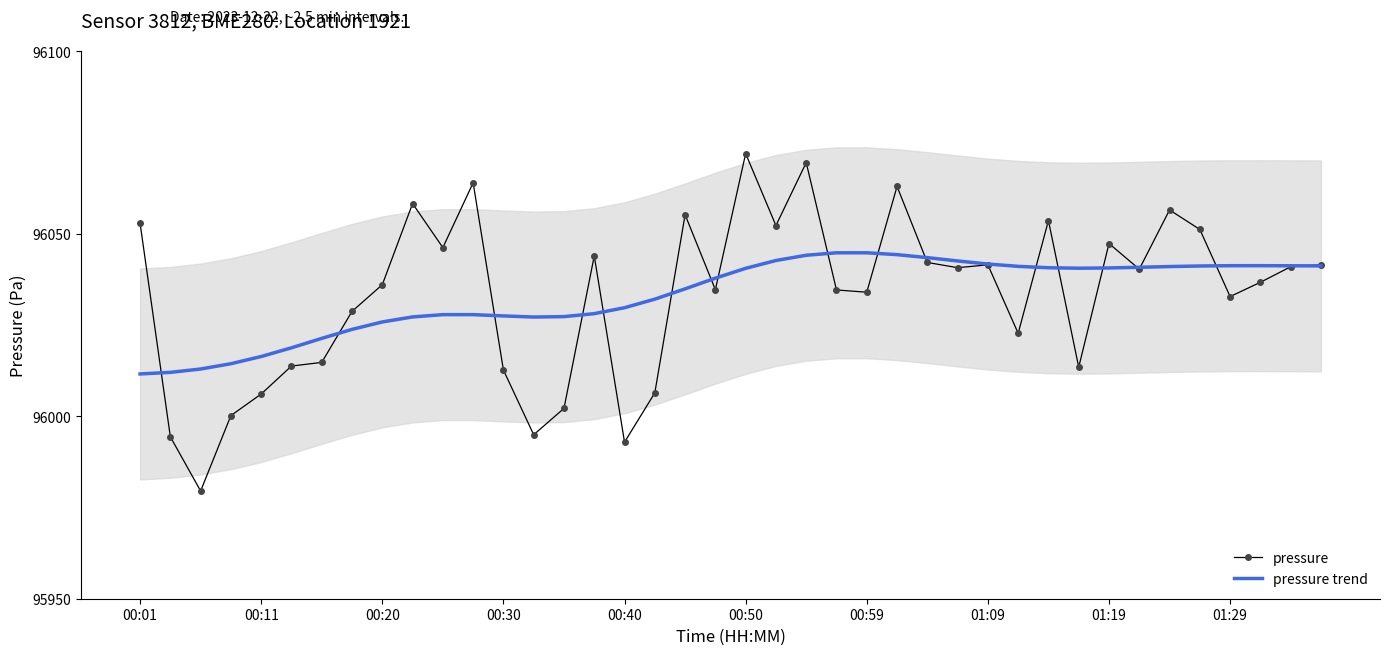

The value of pressure at 26 is 96042.1. True or false?

True